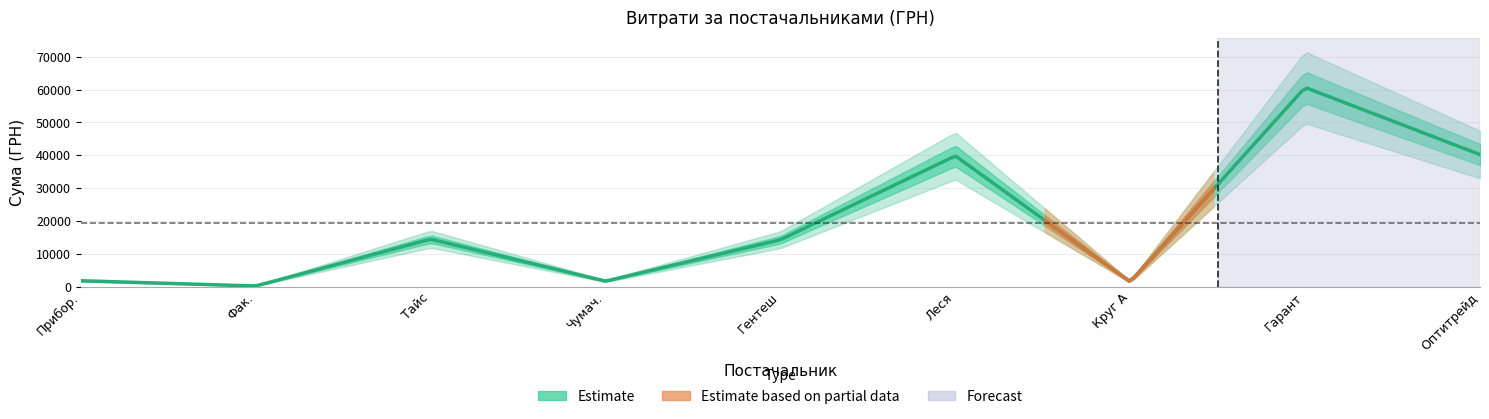

Rank the categories by value from highest to lowest.

ТОВ "Гарант-2010", ТОВ "Оптитрейд", ПП "Леся", ТОВ "Тайс", ФОП "Гентеш Й.Я.", ТОВ "НВП "Приборсервіс", ФОП "Чумаченко В.А.", ТОВ "Круг А", ТОВ "Факультет"